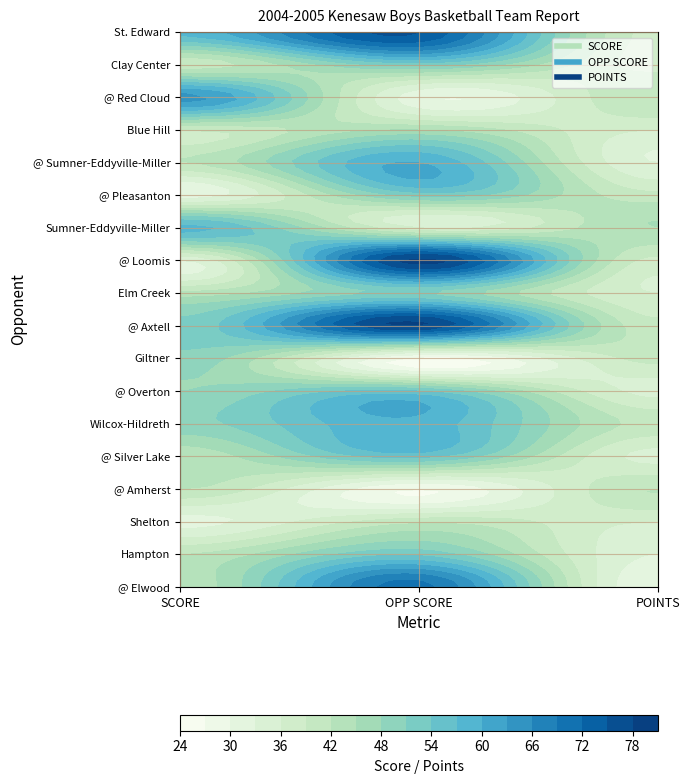

Which category has the highest value across all series?

OPP SCORE